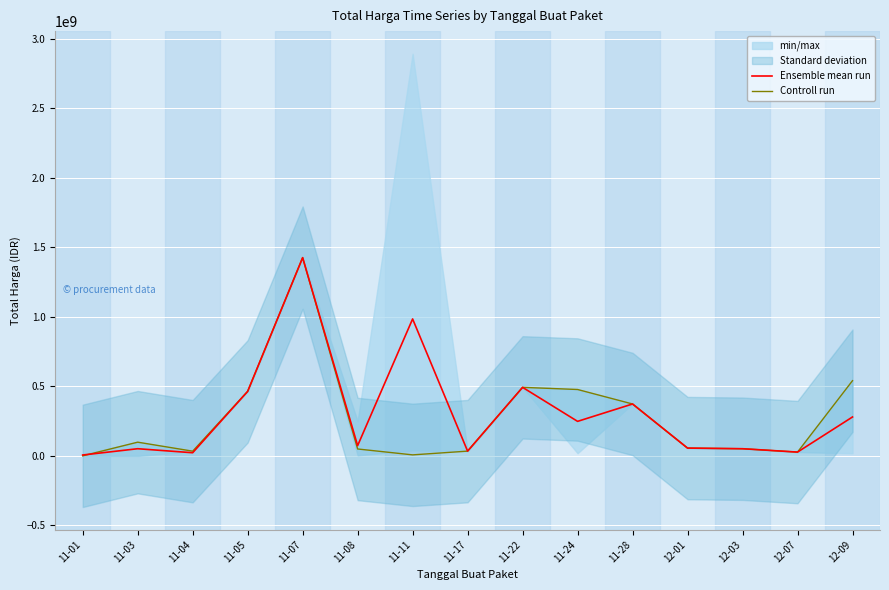

After their last crossing, which series has the higher values: Controll run or Ensemble mean run?

Controll run